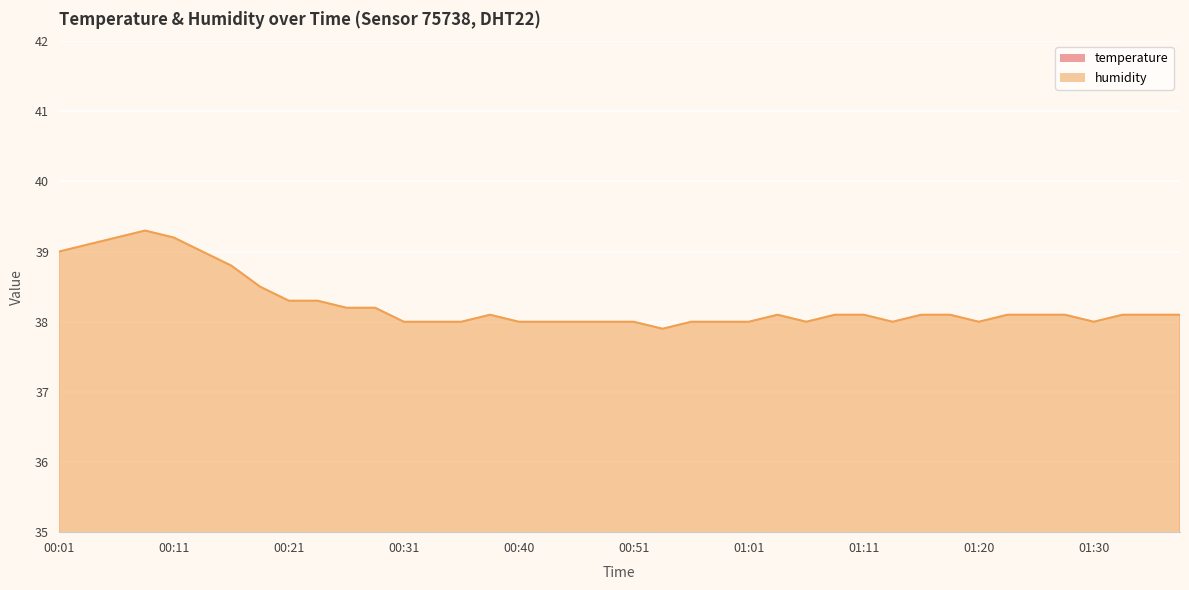

What is the maximum value for humidity?

39.3